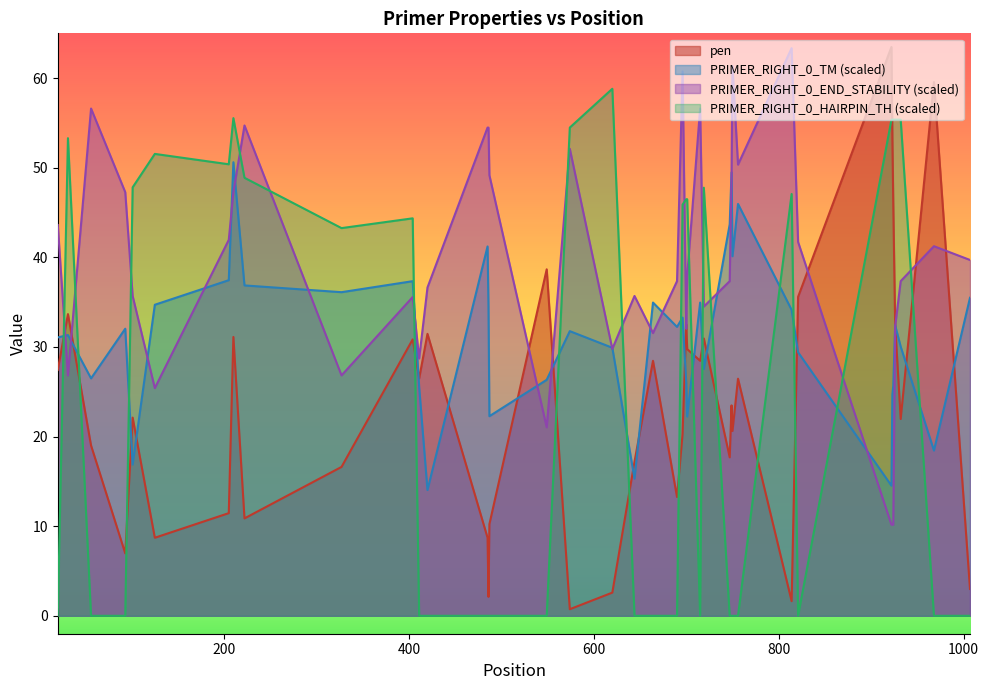

What is the difference between the PRIMER_RIGHT_0_HAIRPIN_TH values at 968 and 101?

47.8